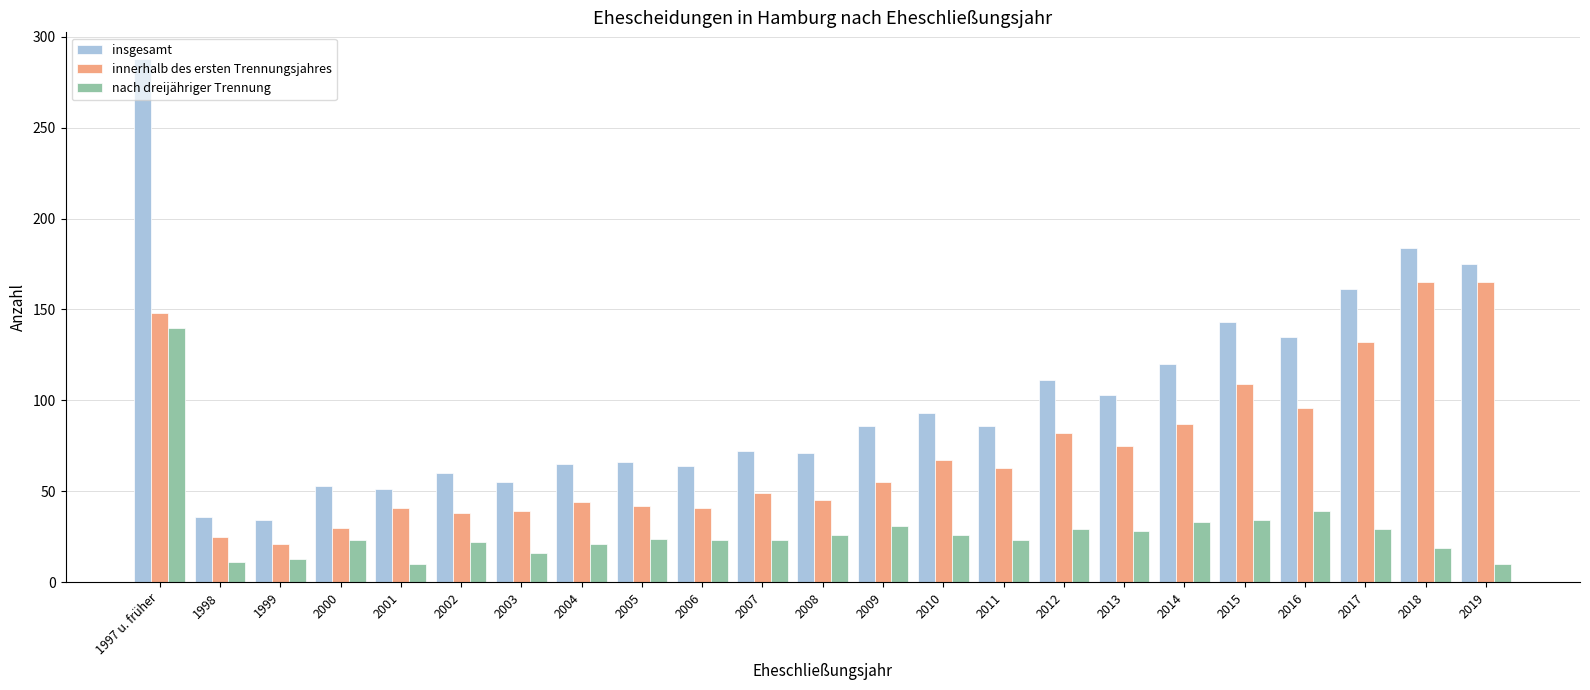

What is the highest value of the insgesamt series?

288